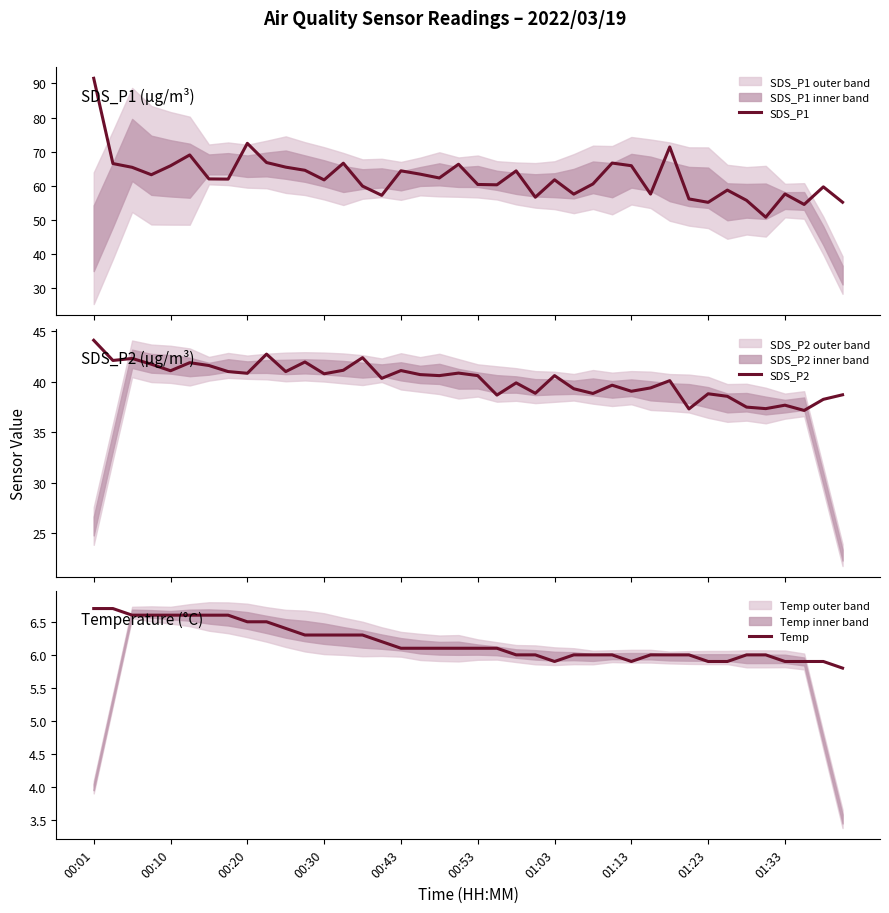

List the series in order of their overall mean, lowest first.

Temp, SDS_P2, SDS_P1